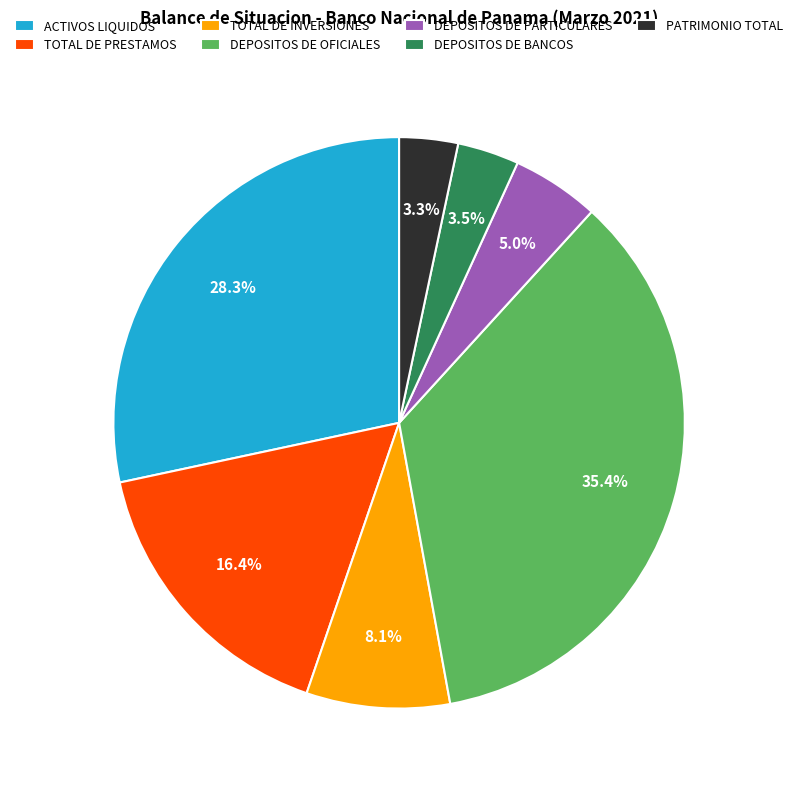

How many slices are in this pie chart?

7